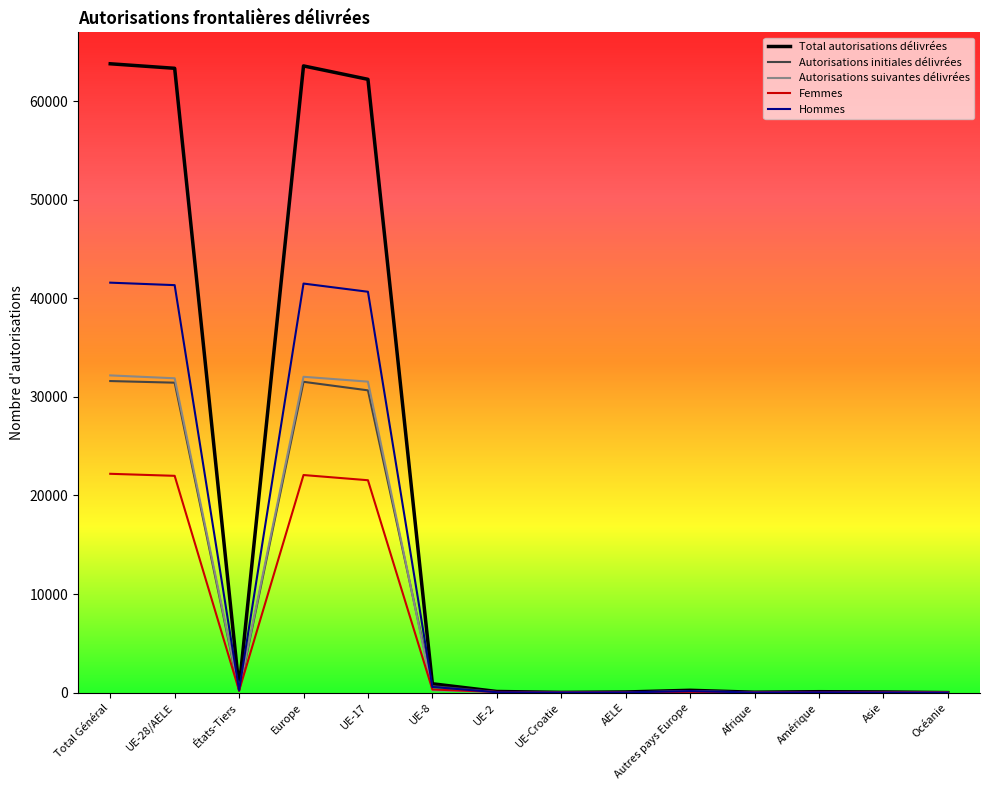

How many lines are shown in the chart?

5